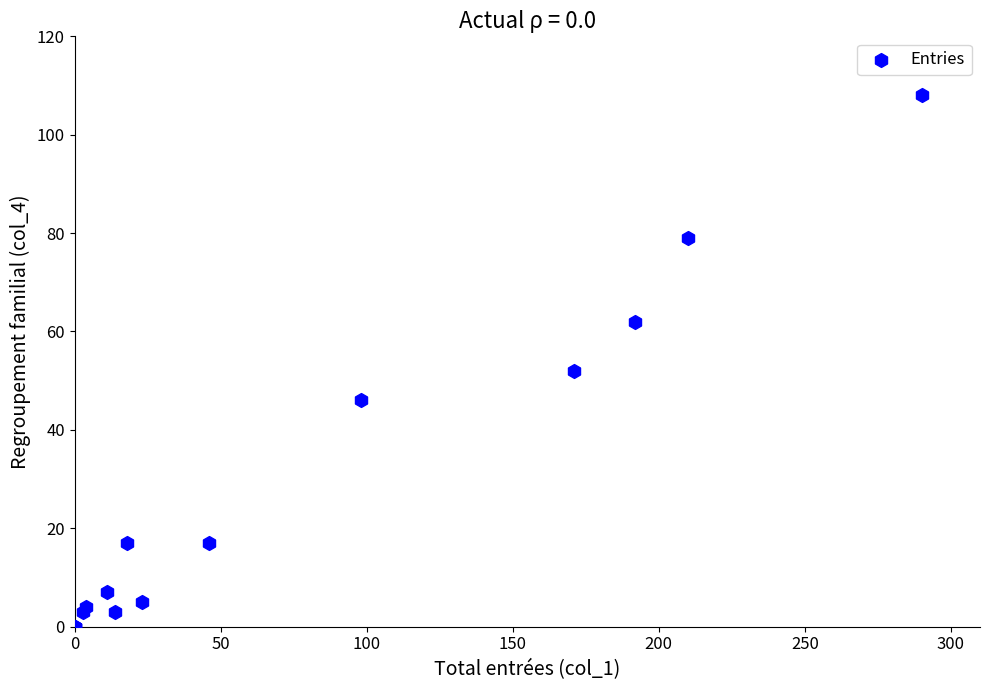

What Y value in the scatter plot is closest to 54?

52